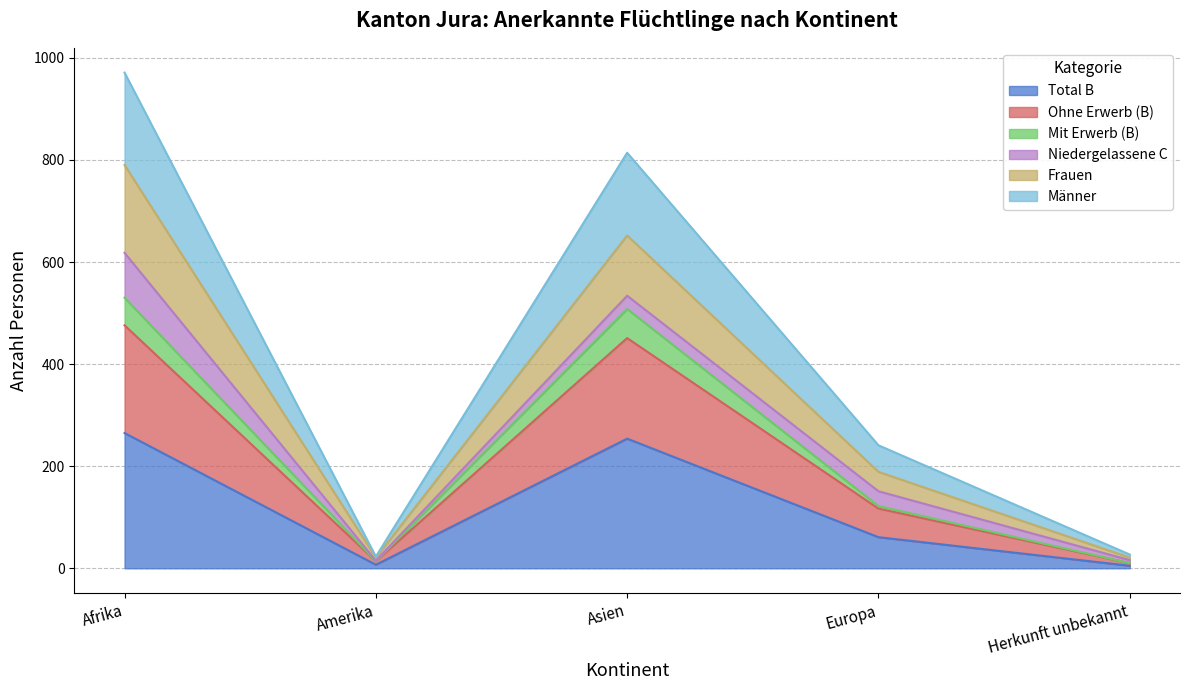

Where is Total B nearest to the value 135?

Europa